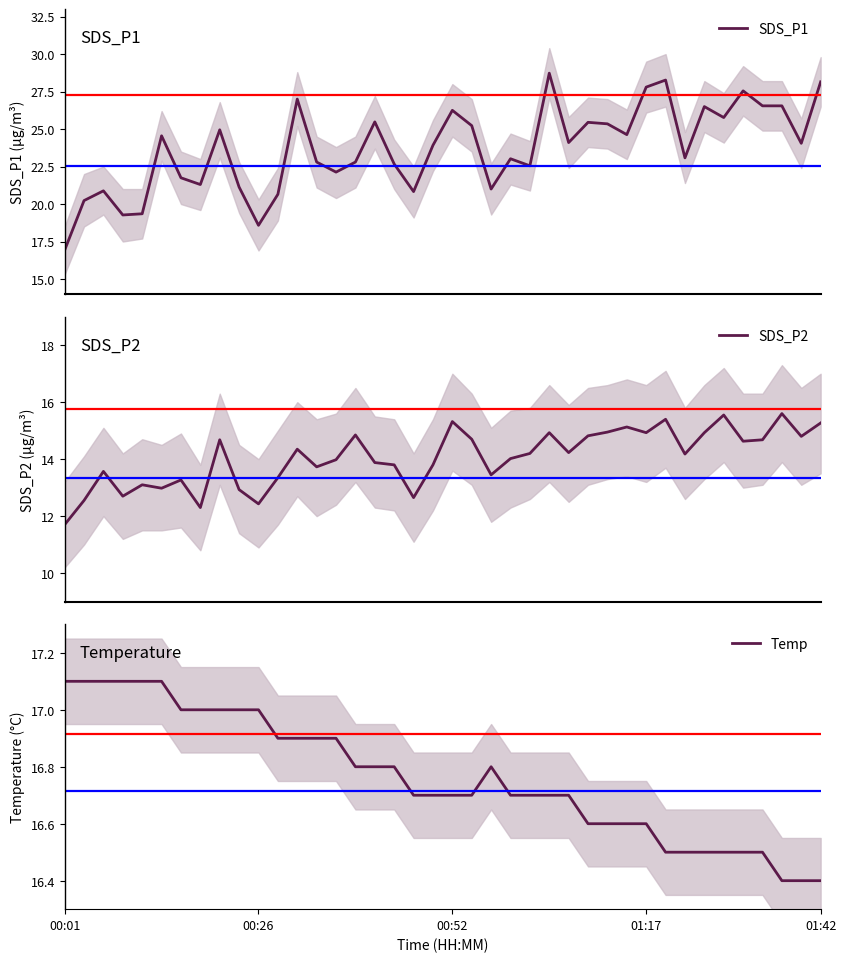

What is the approximate value of SDS_P2 at 35?

14.6